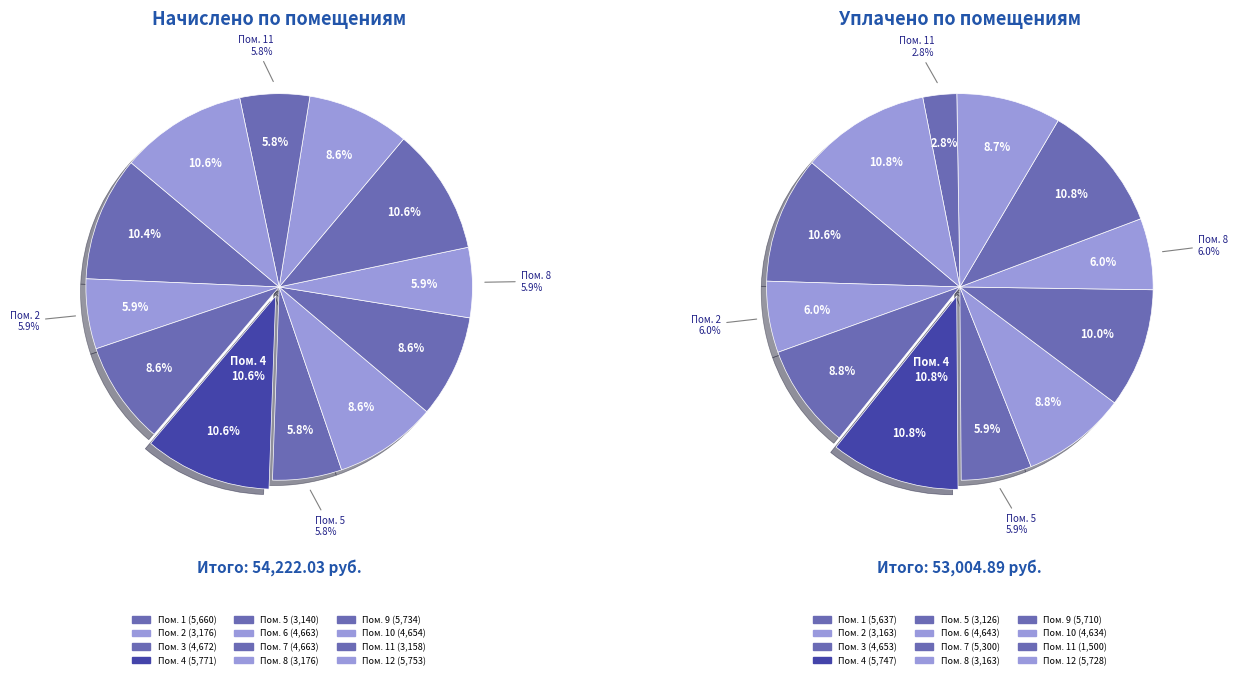

Which has a higher value, 6 or 10?

6